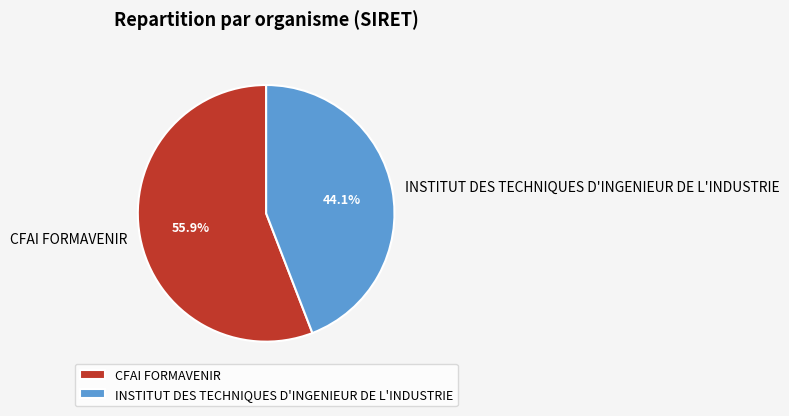

The CFAI FORMAVENIR slice represents 56% of the pie. True or false?

True